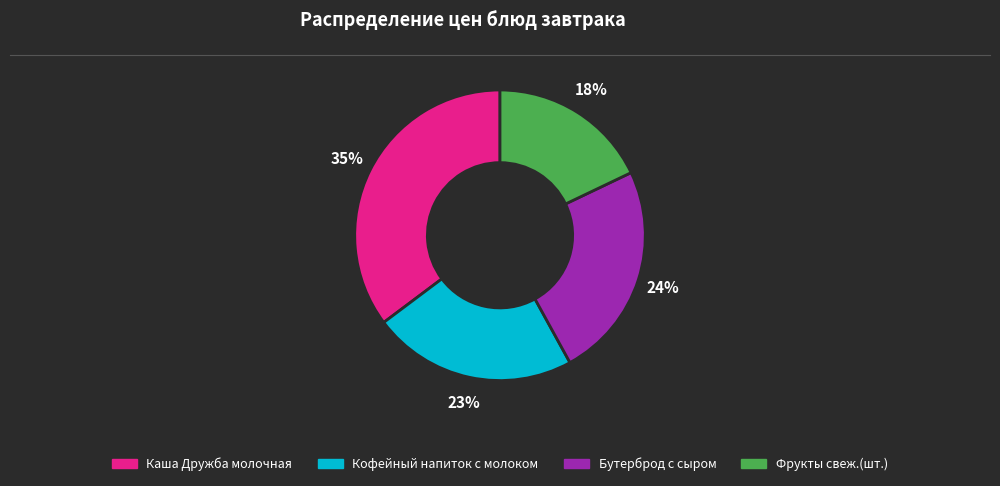

Does Фрукты свеж.(шт.) represent more than half of the total?

No